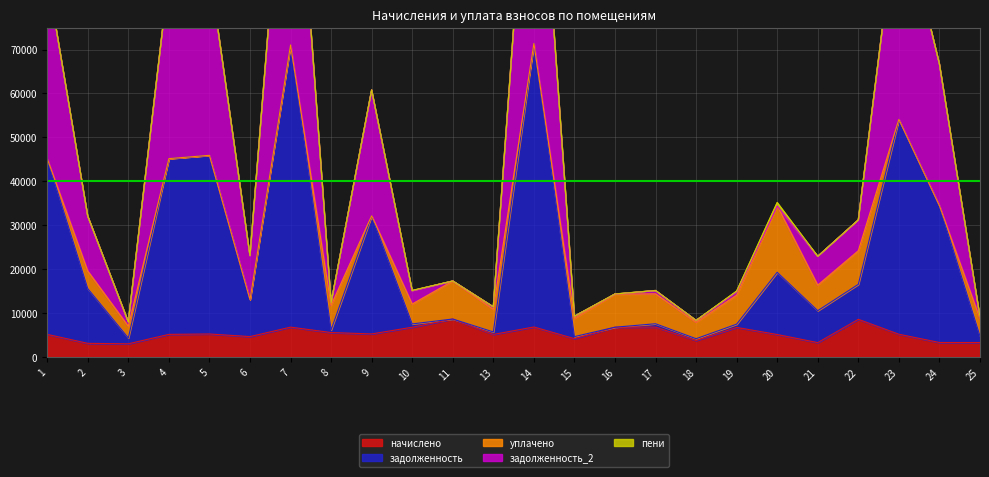

The value of начислено at 16 is 4208.2. True or false?

False